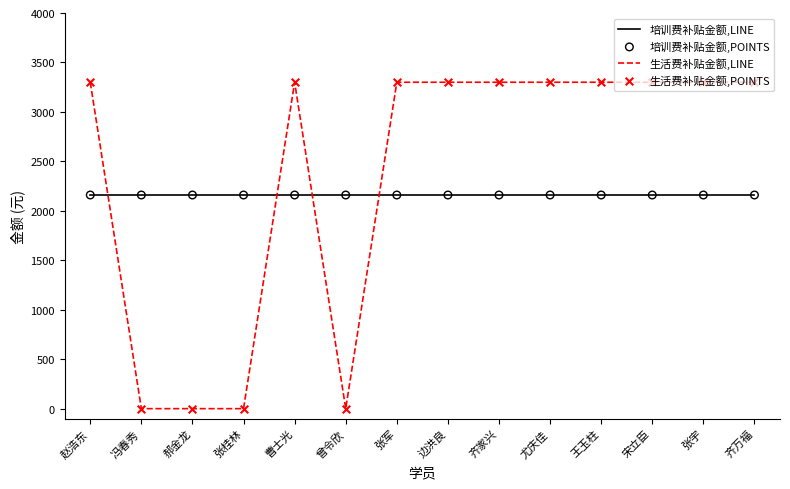

What is the total value across all series at 齐家兴?

5460